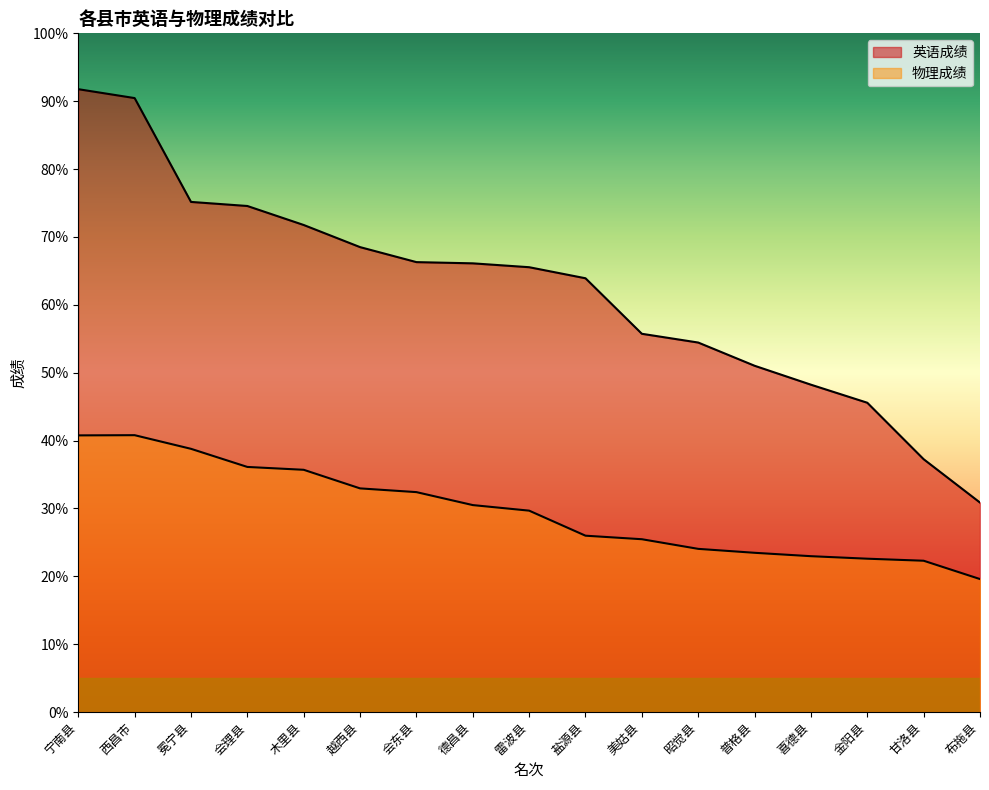

Reading left to right, list all the values displayed in this chart.

英语成绩: 91.8	90.5	75.2	74.6	71.8	68.5	66.3	66.1	65.5	63.9	55.7	54.4	51.0	48.2	45.6	37.2	30.9
物理成绩: 40.8	40.8	38.8	36.1	35.7	33.0	32.4	30.5	29.7	26.0	25.5	24.0	23.5	23.0	22.6	22.3	19.6